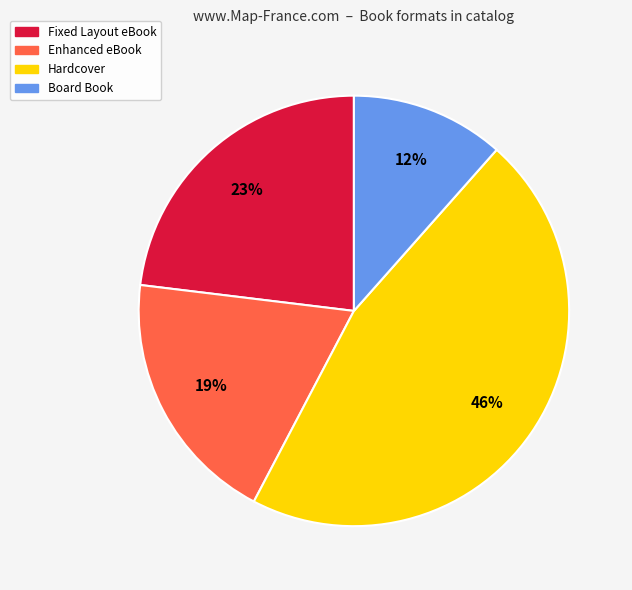

How many segments does this pie chart have?

4